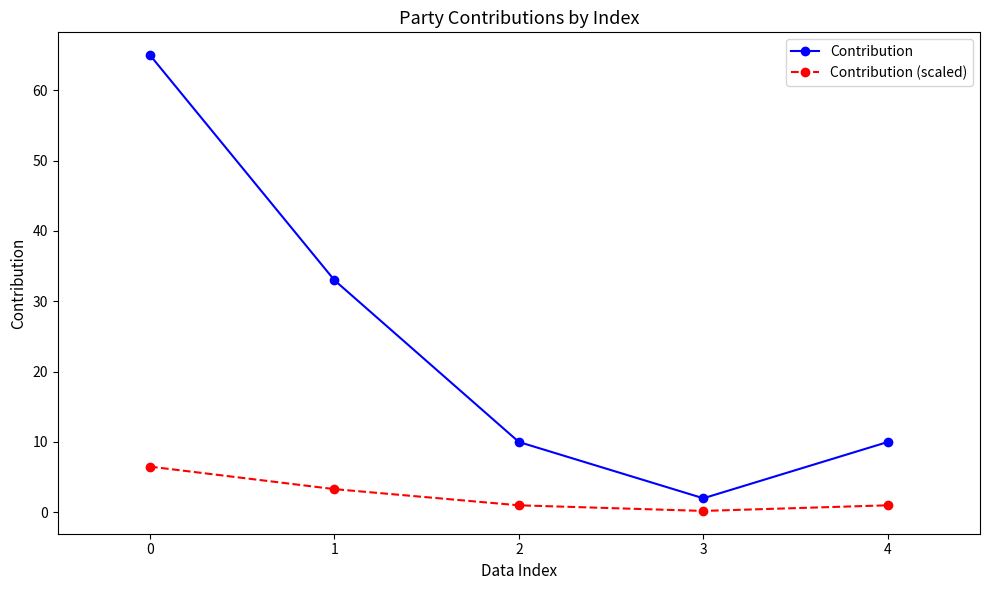

At which category does Contribution (scaled) reach its first local valley?

3